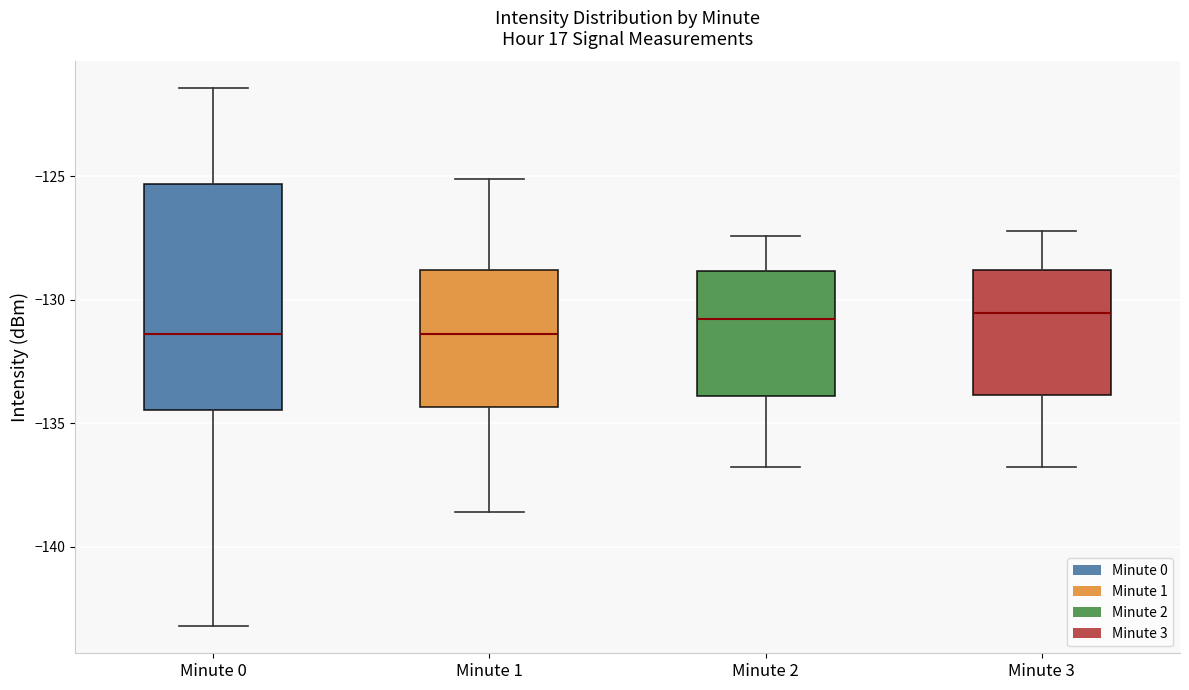

Reading left to right, transcribe this box plot: for each box, give where its median line is, the range the box spans, and where its two whiskers end, as read against the y-axis. The values are not printed on the chart, so give them approximately, as read against the axis.

Minute 0: median -131.5, box -134.5 to -125.5, whiskers -143.0 to -121.5
Minute 1: median -131.5, box -134.5 to -129.0, whiskers -138.5 to -125.0
Minute 2: median -131.0, box -134.0 to -129.0, whiskers -137.0 to -127.5
Minute 3: median -130.5, box -134.0 to -129.0, whiskers -137.0 to -127.0